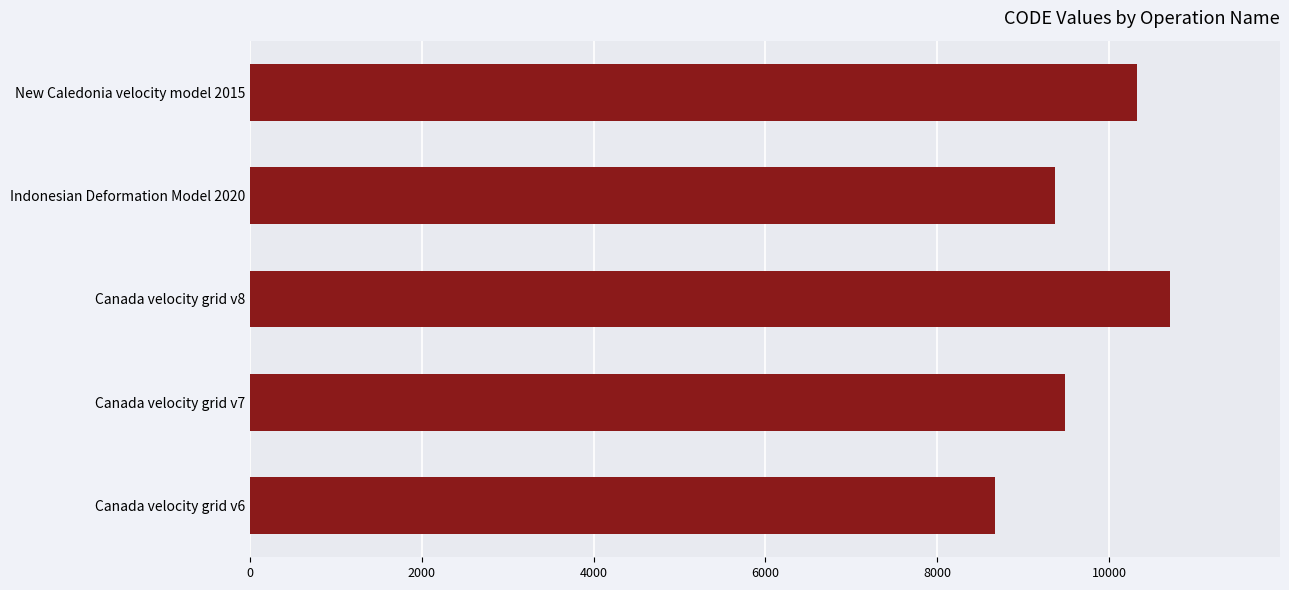

List the labels in order of value, largest first.

Canada velocity grid v8, New Caledonia velocity model 2015, Canada velocity grid v7, Indonesian Deformation Model 2020, Canada velocity grid v6